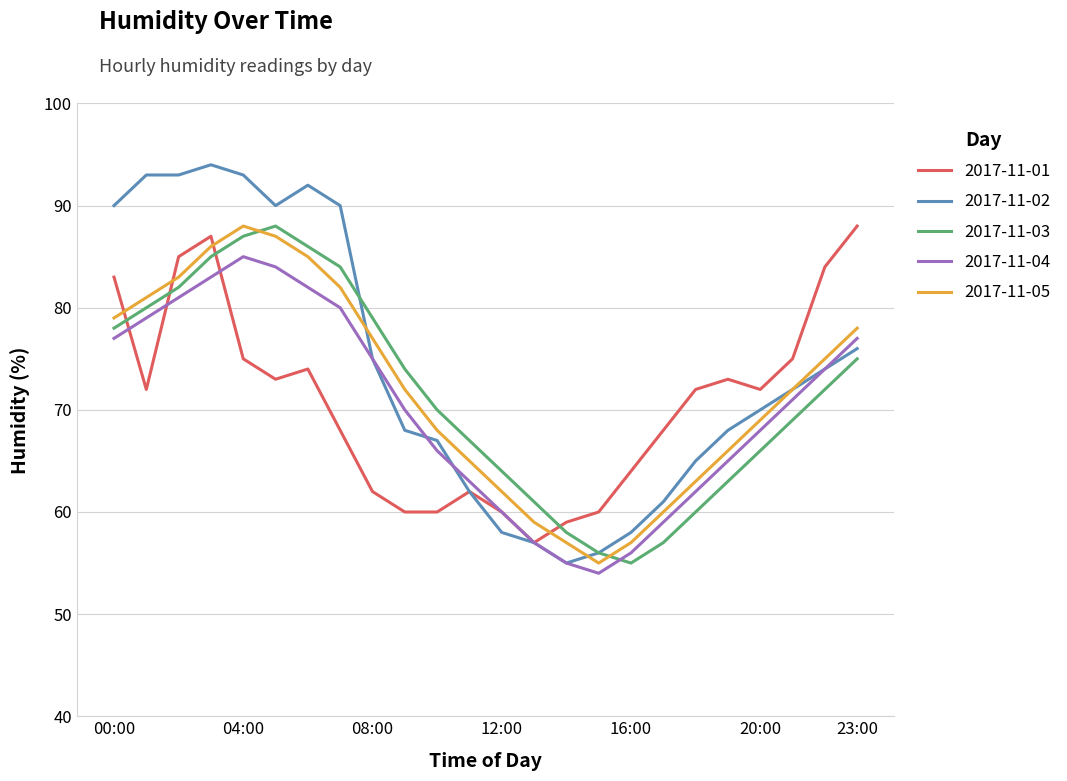

Which series has the widest spread of values?

2017-11-02